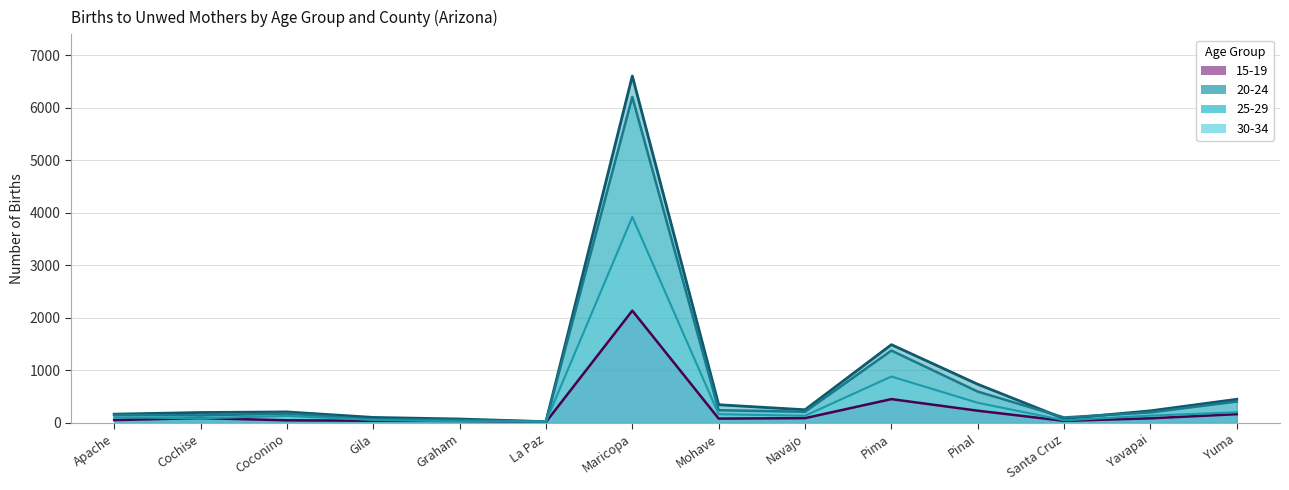

Which category has the highest value across all series?

Maricopa